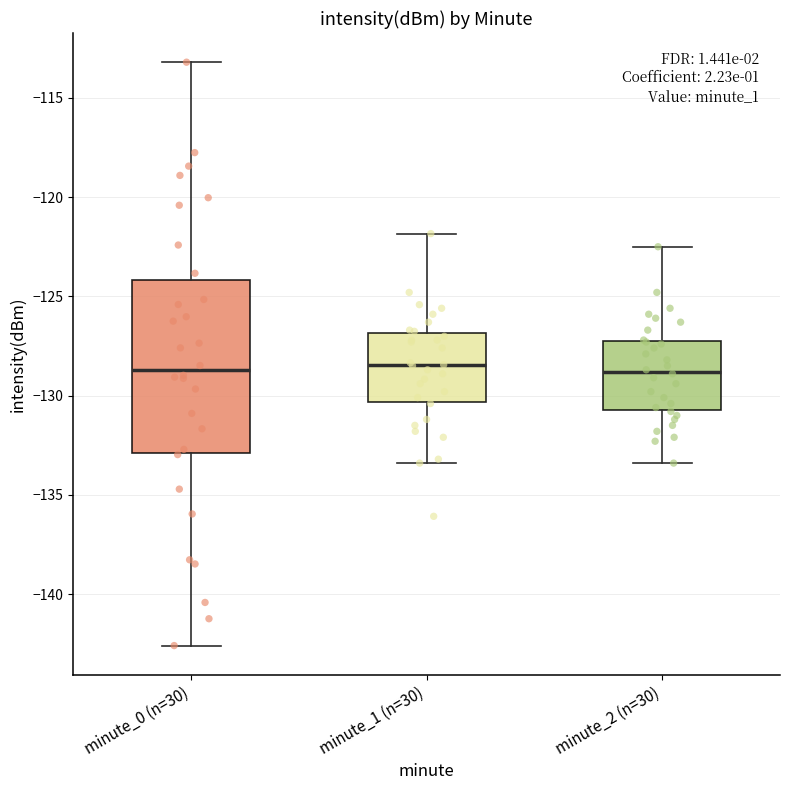

Reading left to right, read every box against the y-axis: the position of its median line, the range the box covers, and the ends of its whiskers. The values are not printed on the chart, so give them approximately, as read against the axis.

minute_0 (n=30): median -128.5, box -133.0 to -124.0, whiskers -142.5 to -113.0
minute_1 (n=30): median -128.5, box -130.5 to -127.0, whiskers -133.5 to -122.0
minute_2 (n=30): median -129.0, box -130.5 to -127.0, whiskers -133.5 to -122.5